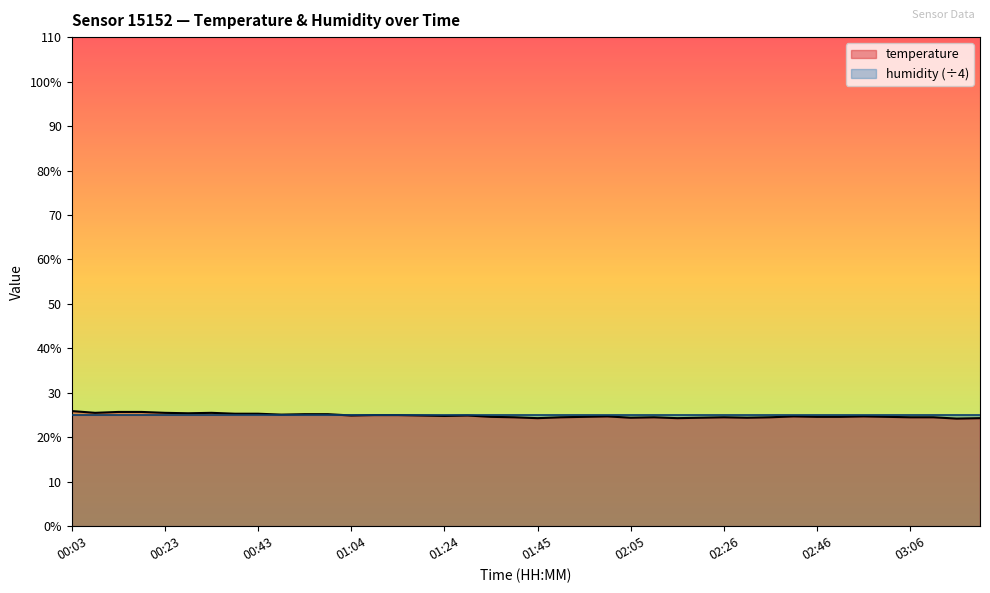

True or false: there are more than 1 points higher than both neighbors.

True